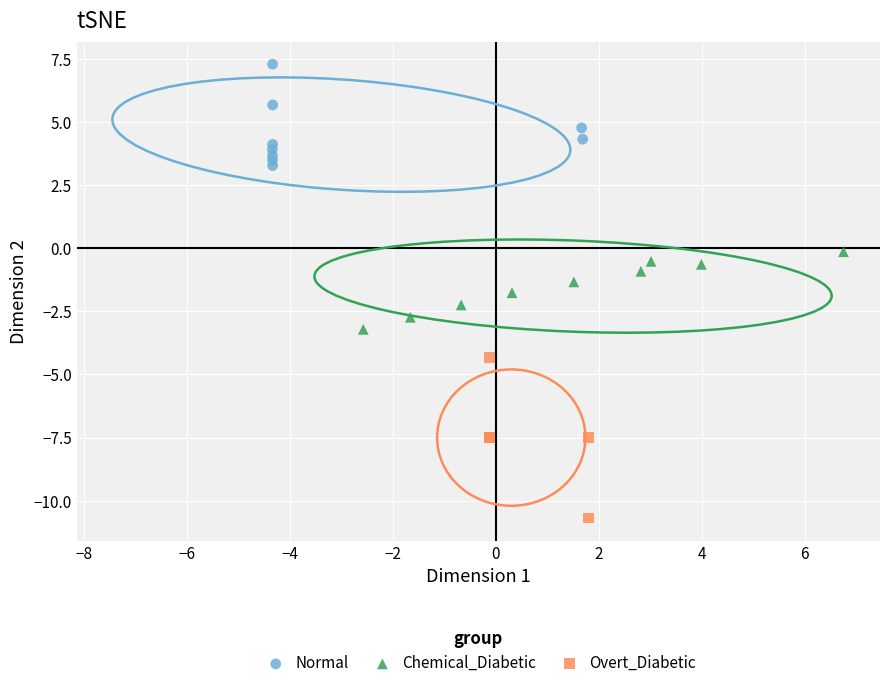

Which series contains the lowest Y value?

Overt_Diabetic